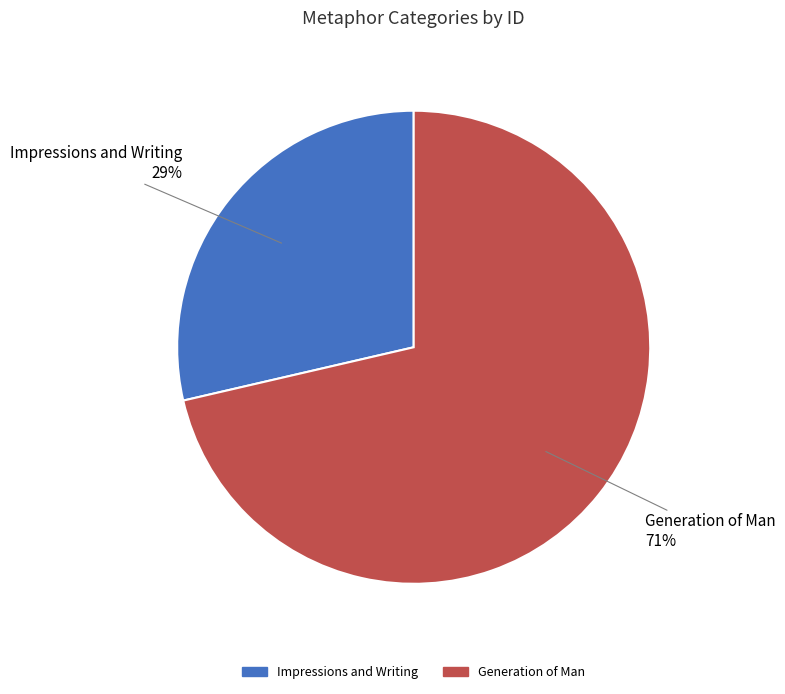

Which slice is the largest?

Generation of Man